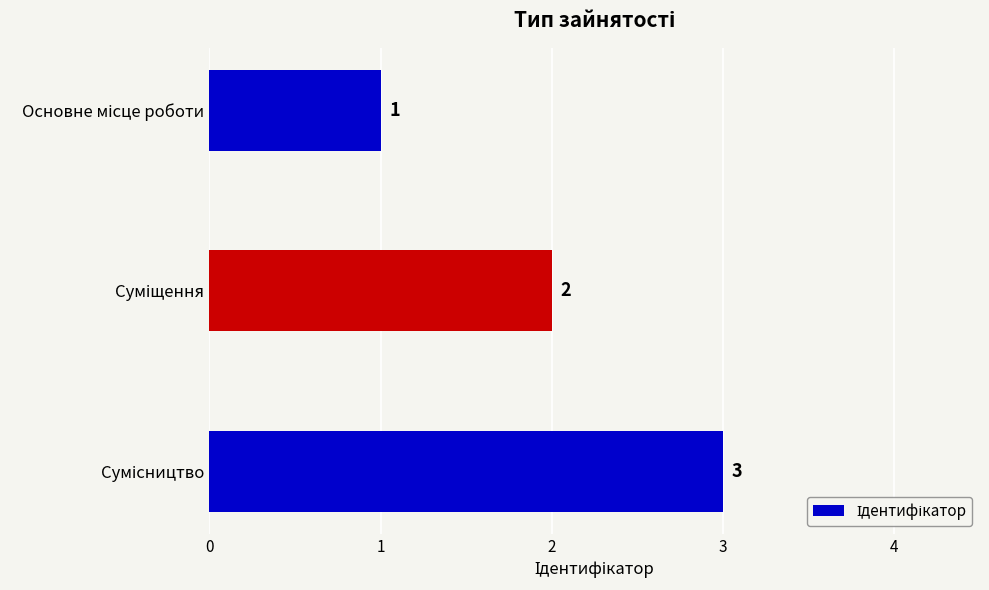

How many data points does each series have?

3